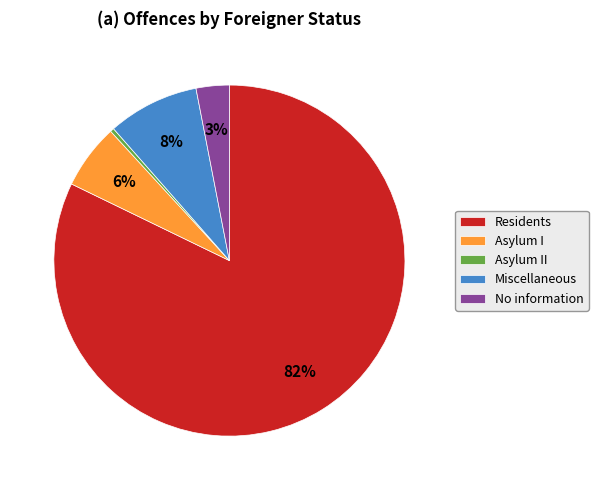

Which category accounts for the majority?

Residents